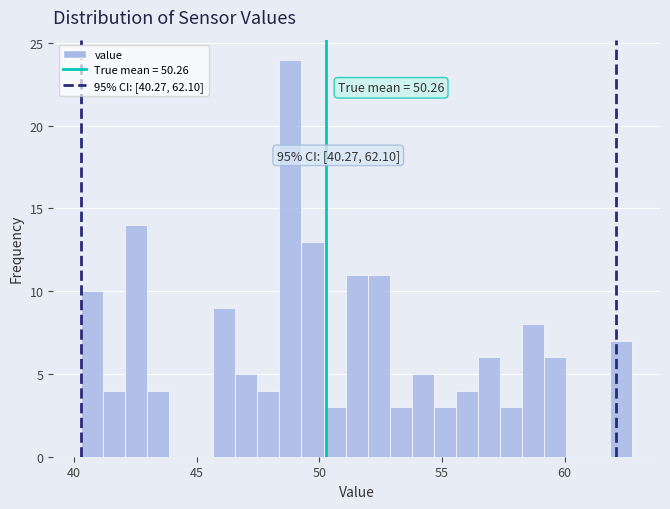

Around what value on the x-axis is the tallest bar? Give the approximate position of its centre, as read against the axis.

49.0